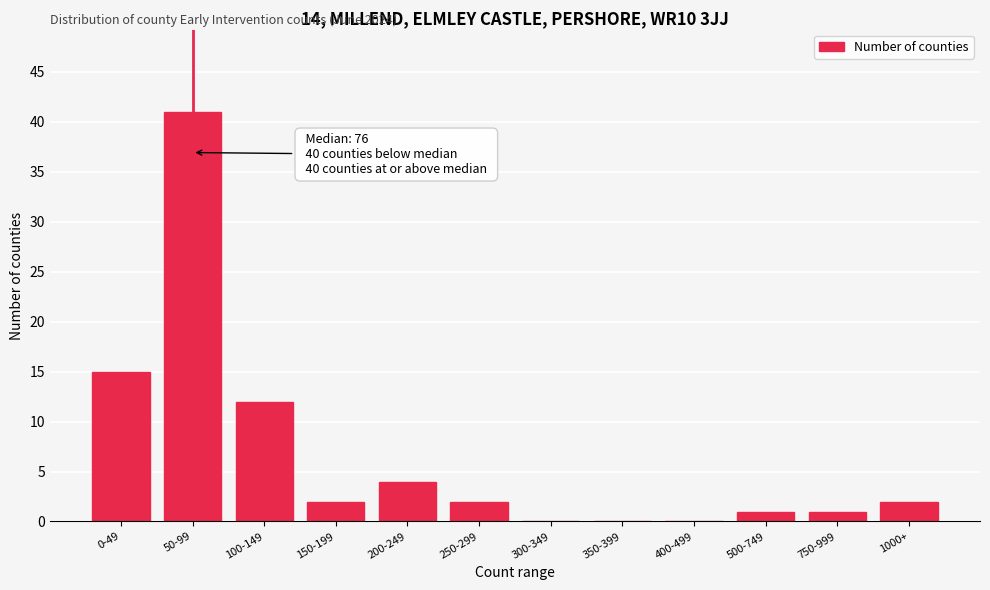

Reading left to right, transcribe all the data shown in this chart.

0-49=15	50-99=41	100-149=12	150-199=2	200-249=4	250-299=2	300-349=0	350-399=0	400-499=0	500-749=1	750-999=1	1000+=2